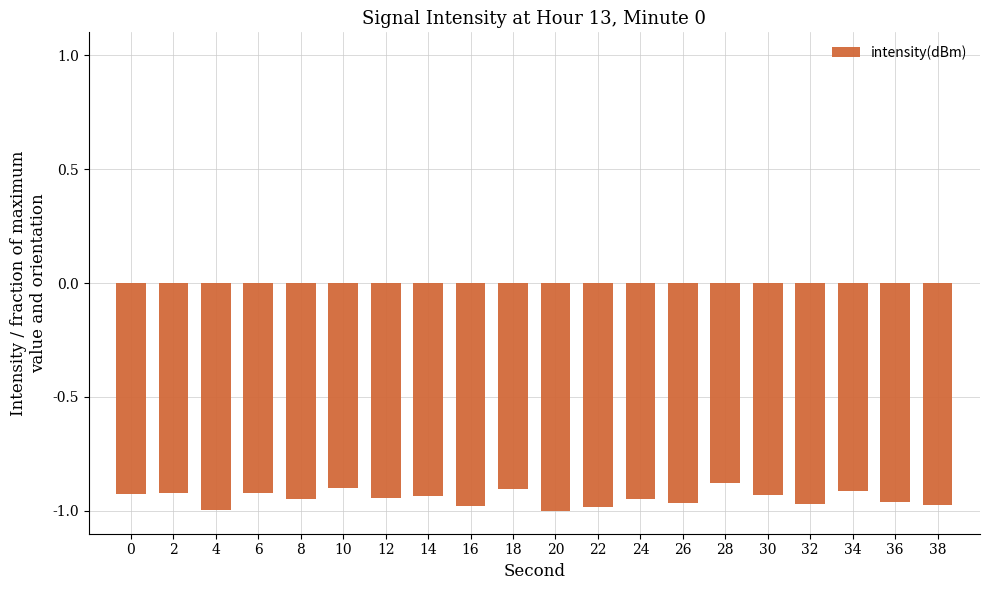

What is the change in value from 14 to 20?

-0.1